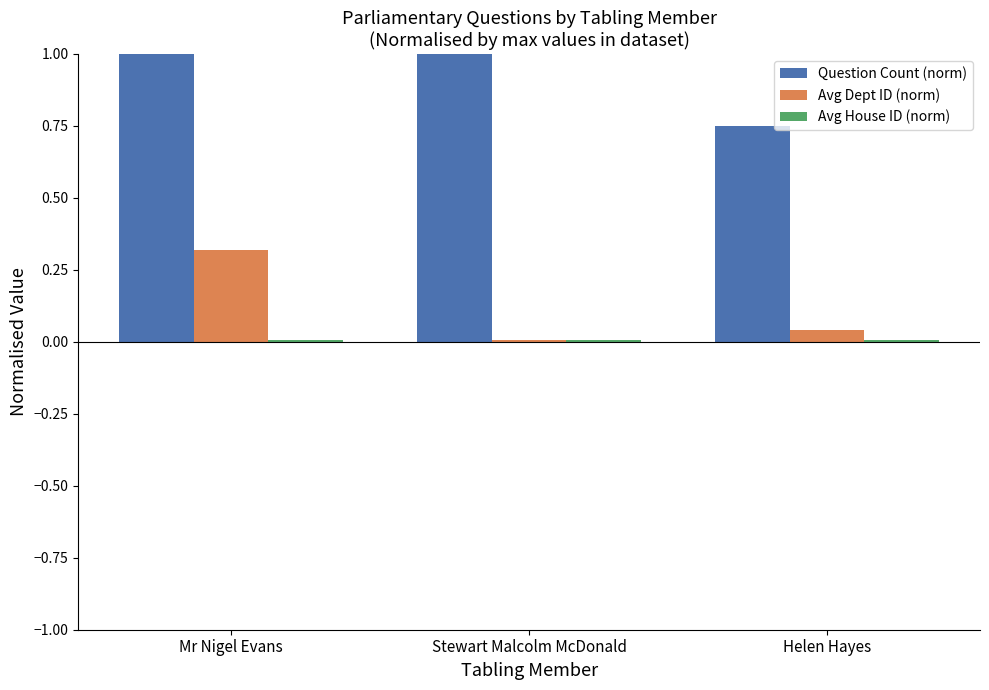

How many Question Count (norm) values are between 0 and 1?

3